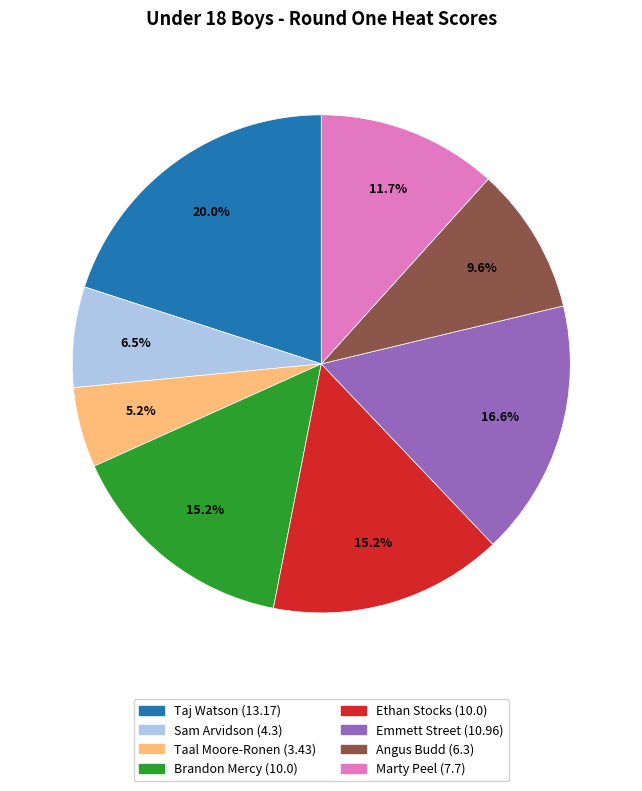

What portion of the pie excludes Emmett Street?

83.4%